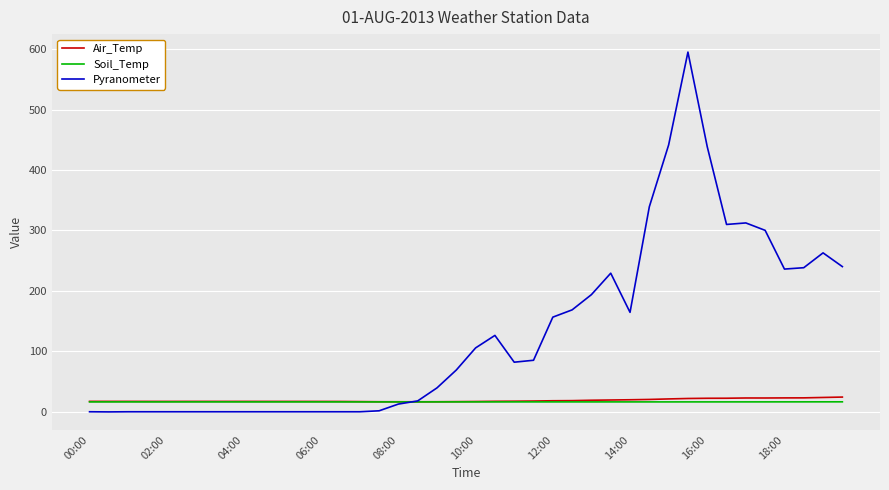

Which series has the largest range (max minus min)?

Pyranometer